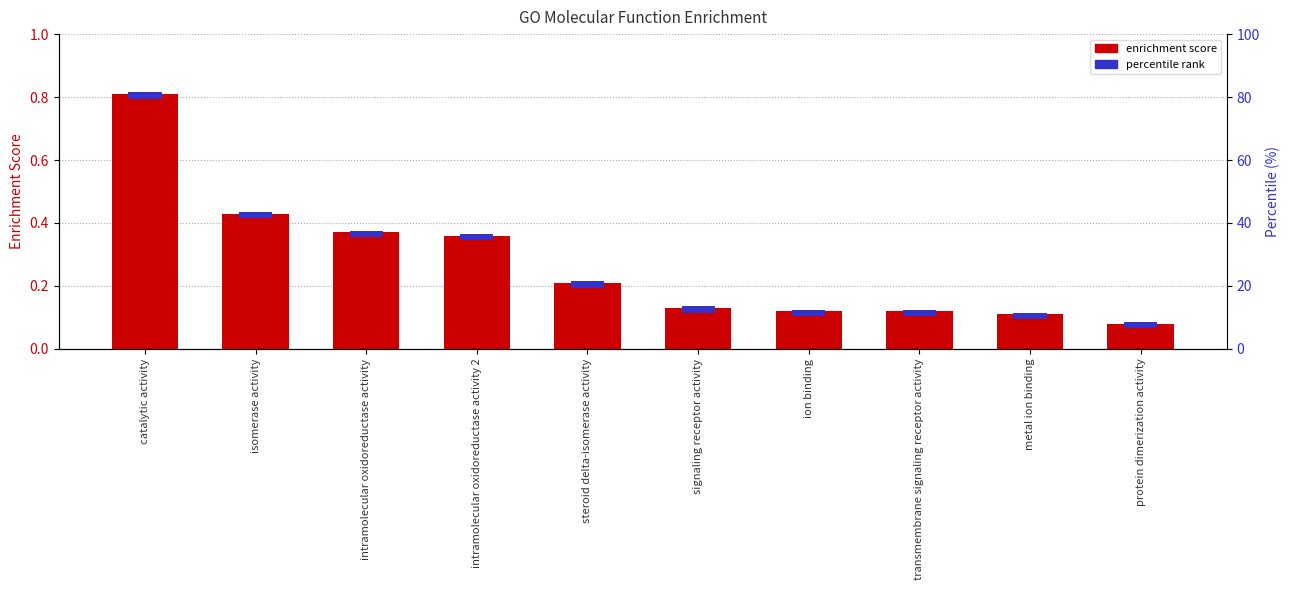

Reading right to left, extract all data points from this chart.

protein dimerization activity=0.1	metal ion binding=0.1	transmembrane signaling receptor activity=0.1	ion binding=0.1	signaling receptor activity=0.1	steroid delta-isomerase activity=0.2	intramolecular oxidoreductase activity 2=0.4	intramolecular oxidoreductase activity=0.4	isomerase activity=0.4	catalytic activity=0.8